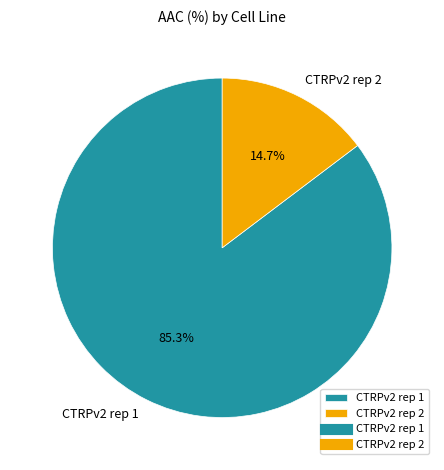

What percentage do CTRPv2 rep 2 and CTRPv2 rep 1 together represent?

100.0%